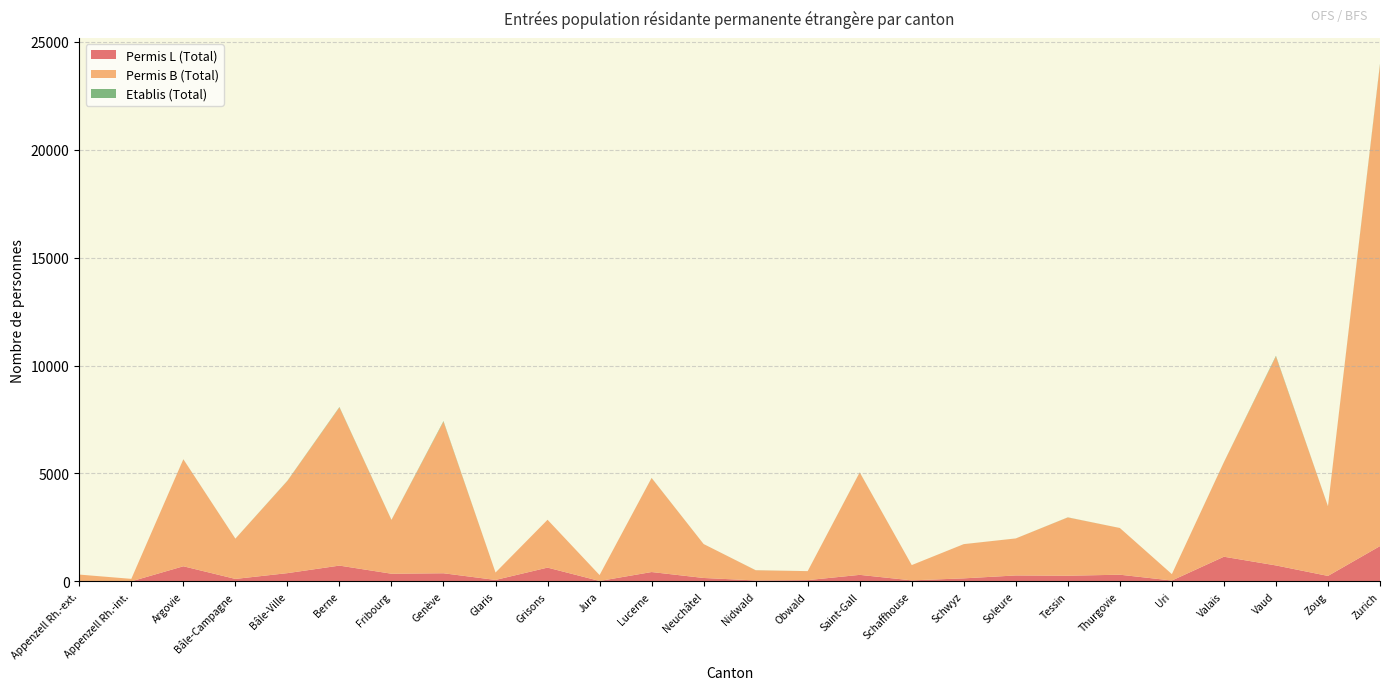

Reading left to right, extract all data points from this chart.

Permis L (Total): 10	4	702	116	384	733	357	378	69	640	21	435	160	45	60	304	49	142	277	264	311	42	1144	741	255	1637
Permis B (Total): 307	115	4956	1864	4271	7329	2490	7023	343	2217	273	4355	1571	472	416	4742	708	1585	1714	2700	2163	296	4376	9682	3226	22303
Etablis (Total): 0	0	3	2	10	18	5	26	0	0	0	5	1	3	1	6	0	1	1	5	1	0	6	29	3	38